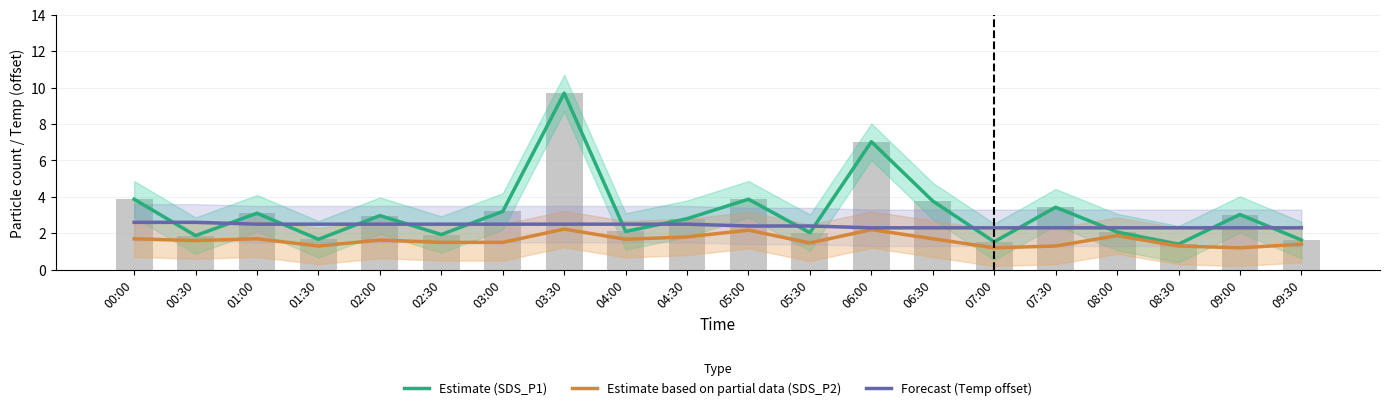

Is the value of Forecast (Temp offset) at 08:30 greater than the value of Estimate (SDS_P1) at 02:00?

No